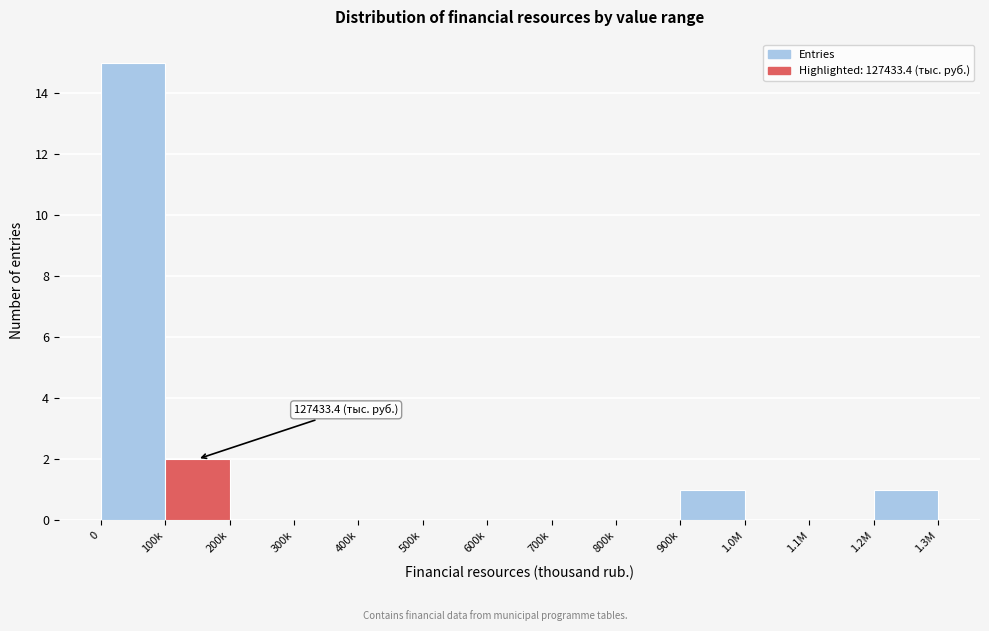

Reading right to left, transcribe all the data shown in this chart.

1.2M=1	1.1M=0	1.0M=0	900k=1	800k=0	700k=0	600k=0	500k=0	400k=0	300k=0	200k=0	100k=2	0=15